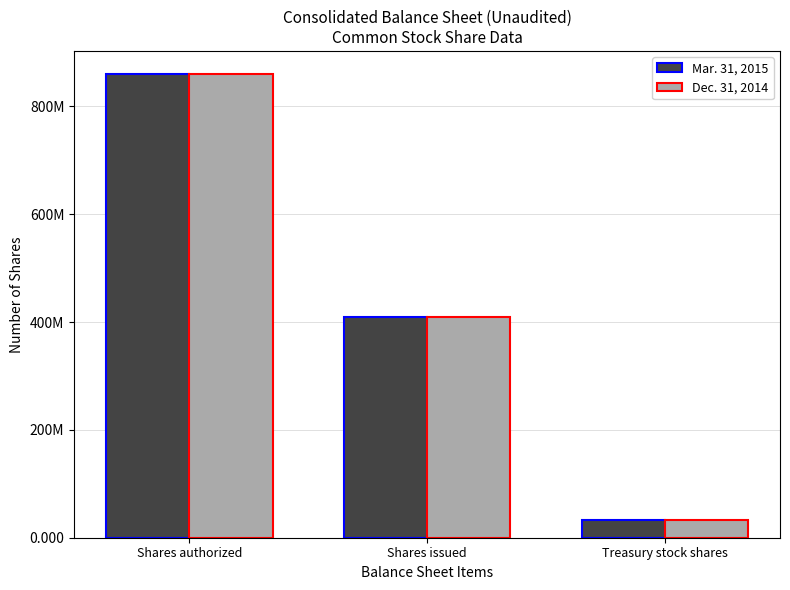

The value of Mar. 31, 2015 at Shares issued is 410110362. True or false?

True